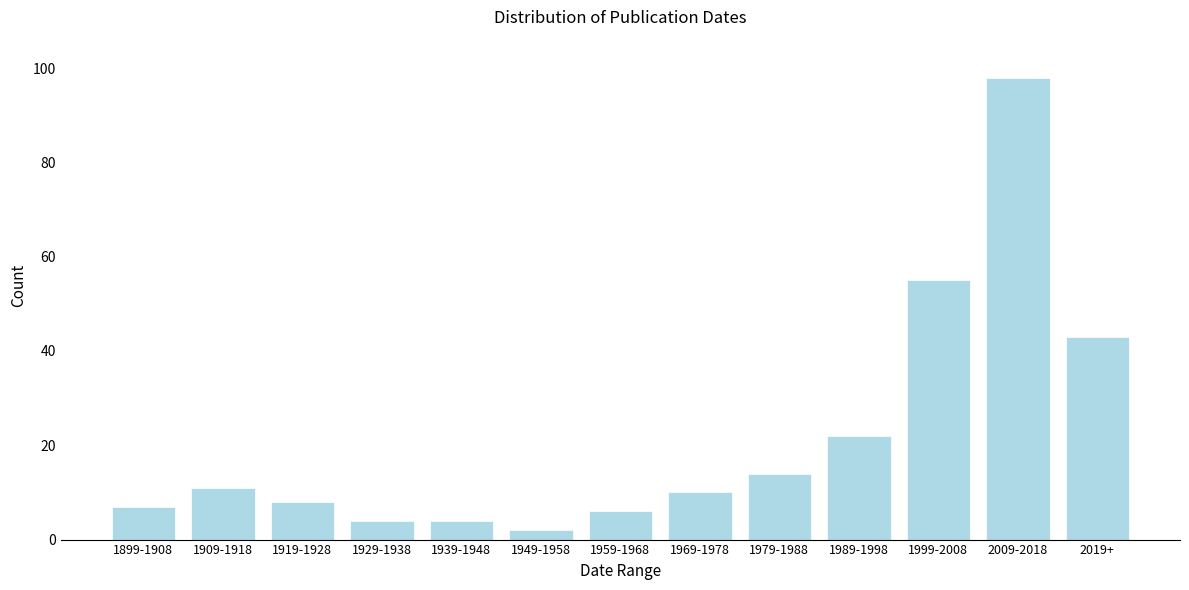

Reading left to right, extract all data points from this chart.

7	11	8	4	4	2	6	10	14	22	55	98	43